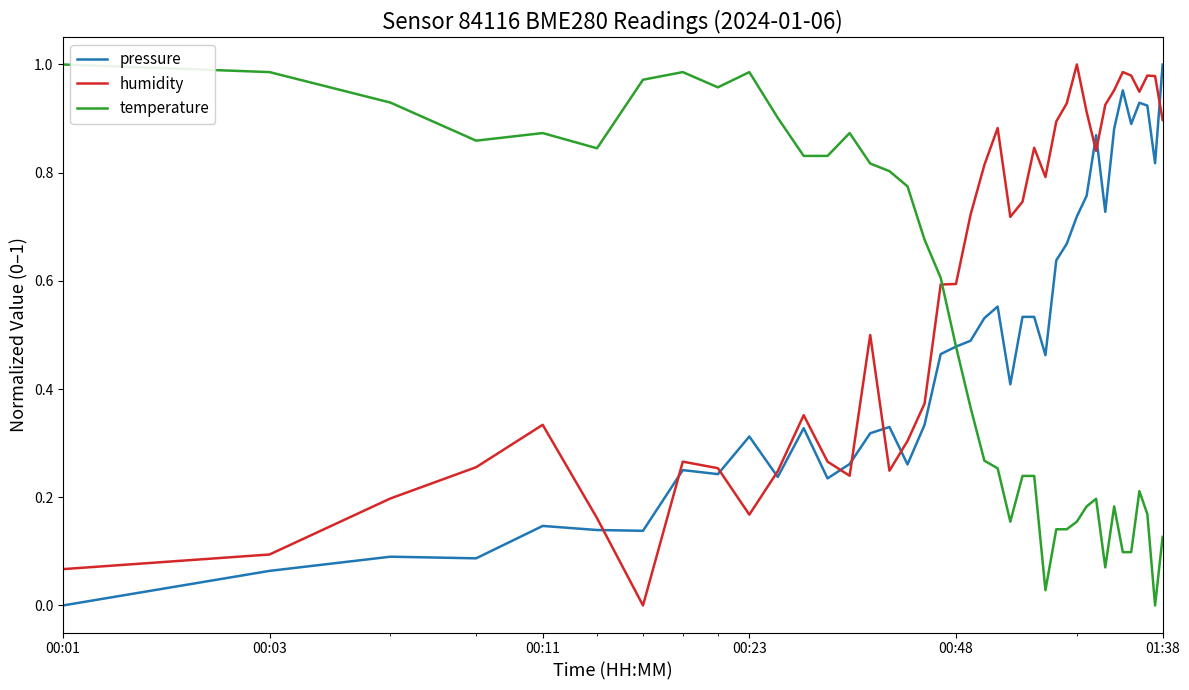

How many values in the humidity series exceed 0?

39